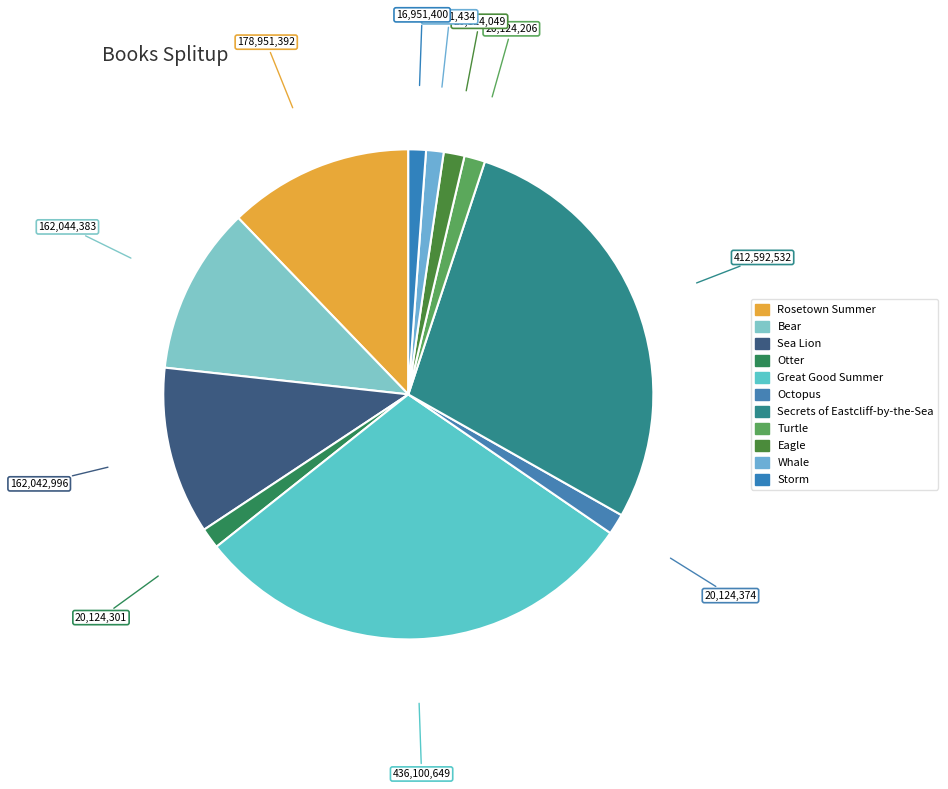

To the nearest percent, what is the average slice percentage?

9%